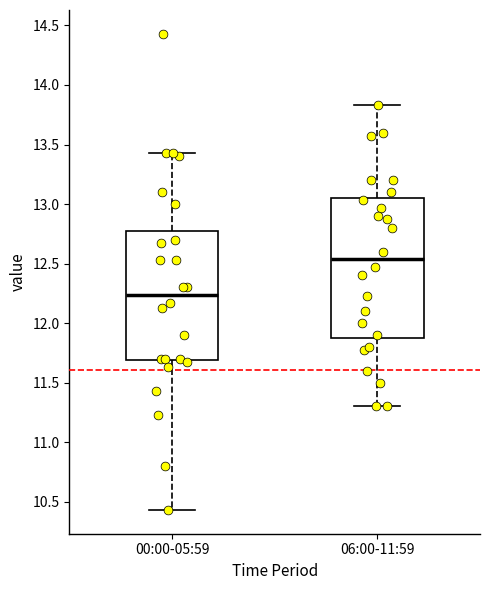

Which box's median line is the lowest?

00:00-05:59